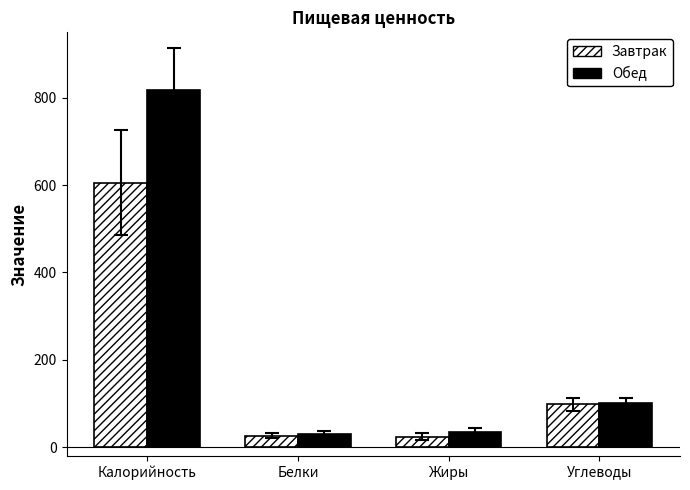

True or false: Завтрак has a value of 606.0 at Калорийность.

True